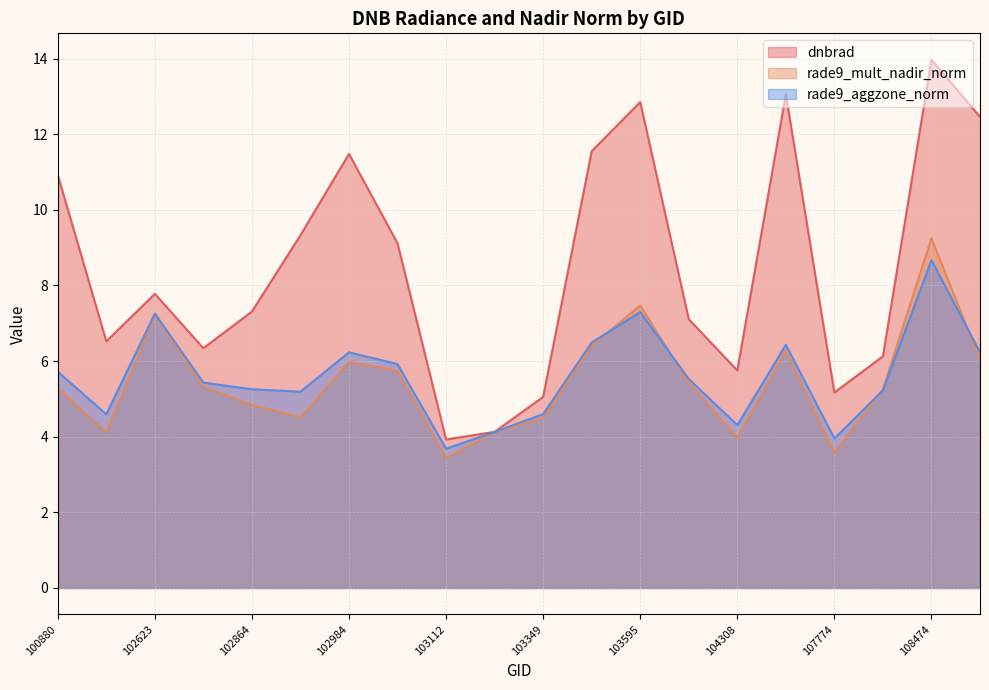

What is the maximum value for dnbrad?

14.0